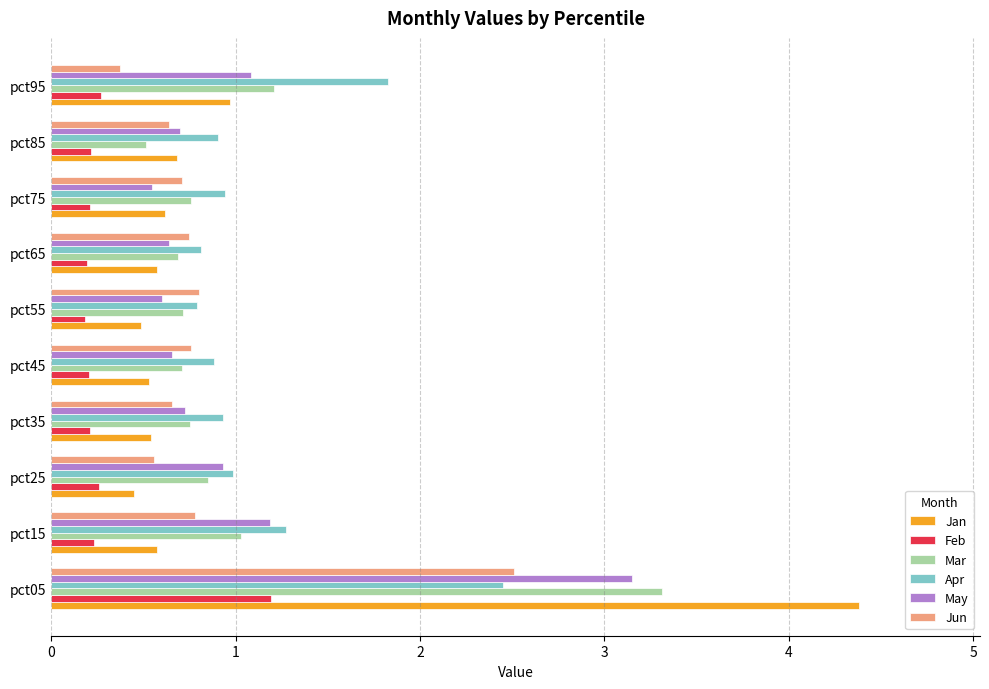

At which label is Jan closest to 2?

pct95